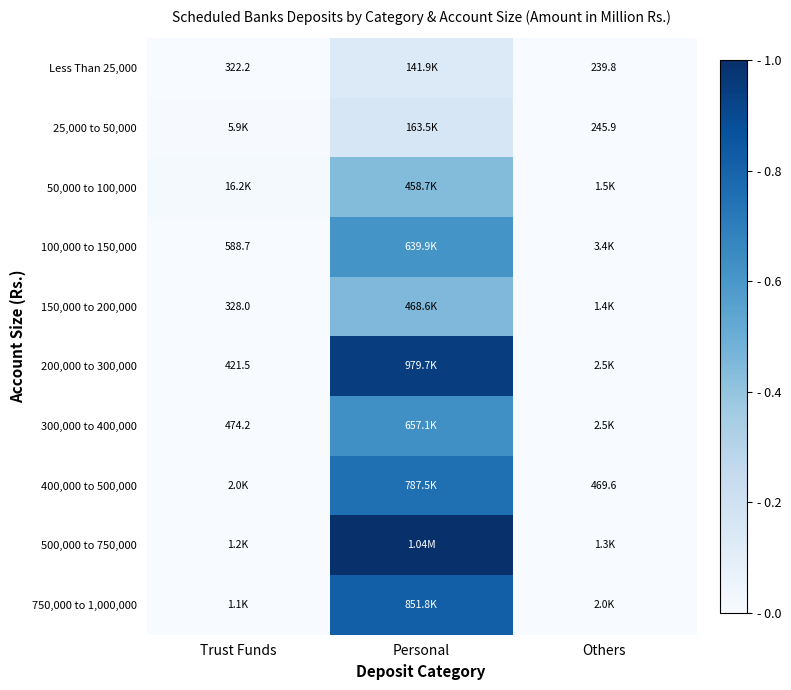

The value of 500,000 to 750,000 at Personal is 0.7. True or false?

False